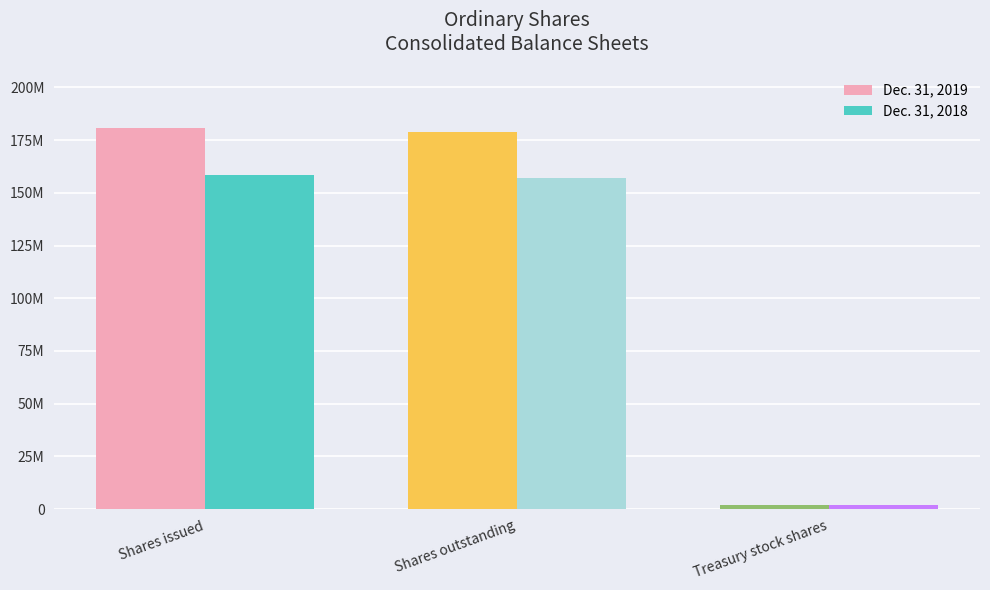

At which category is the sum across all series the highest?

Shares issued